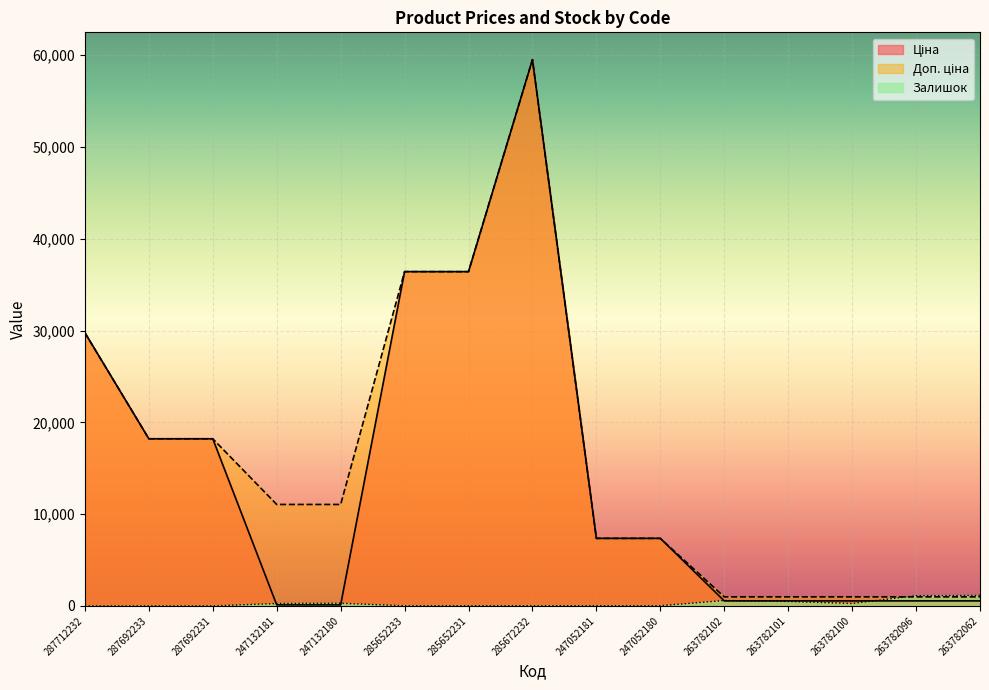

Which category has the lowest value in the Доп. ціна series?

263782102